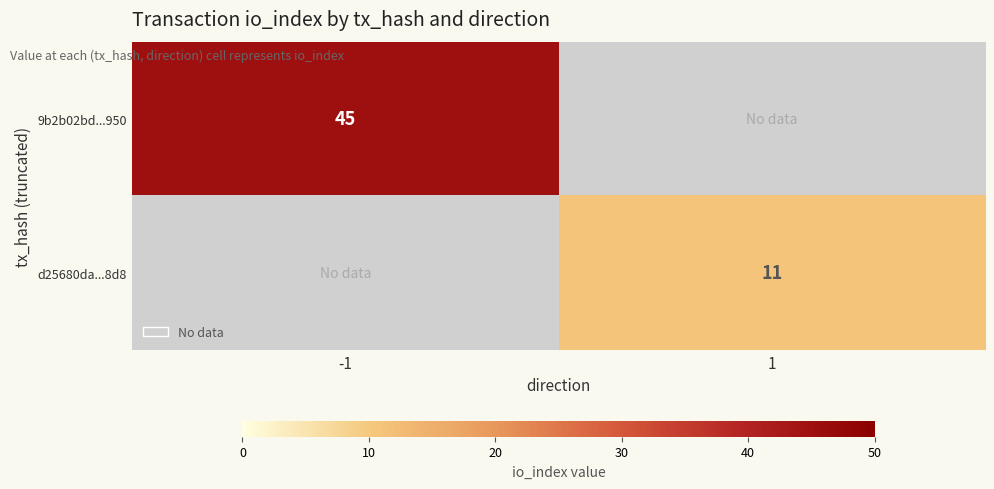

True or false: d25680da...8d8 has a value of 11 at 1.

True